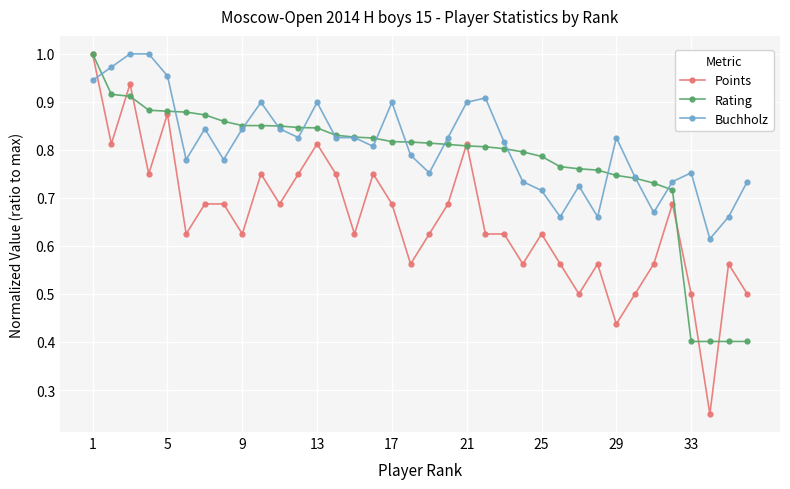

List the series in order of their overall mean, lowest first.

Points, Rating, Buchholz